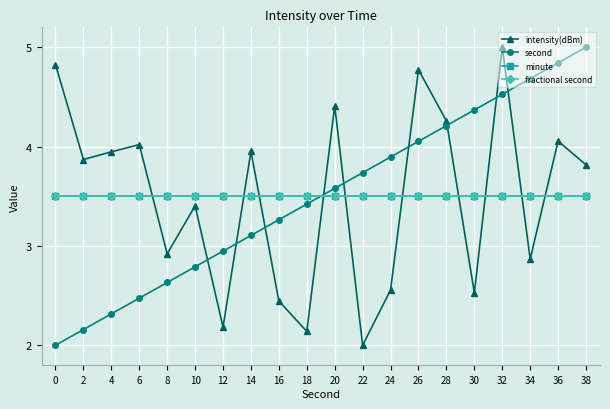

The value of second at 28 is 5.9. True or false?

False